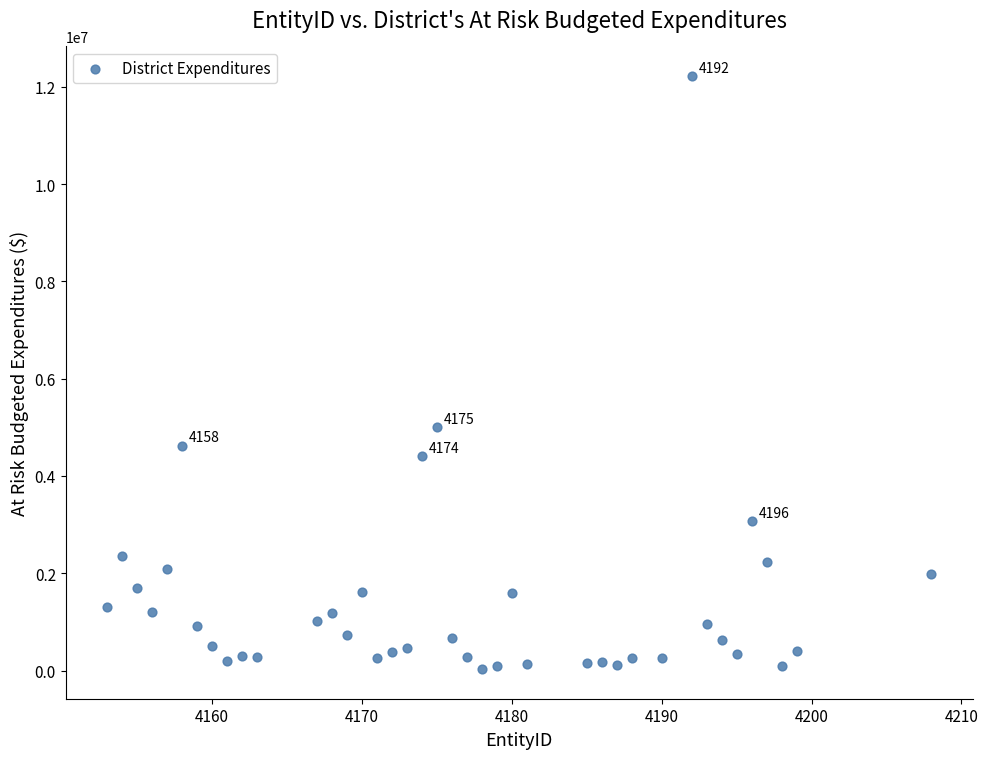

What Y value in the scatter plot is closest to 6125896?

5009559.2